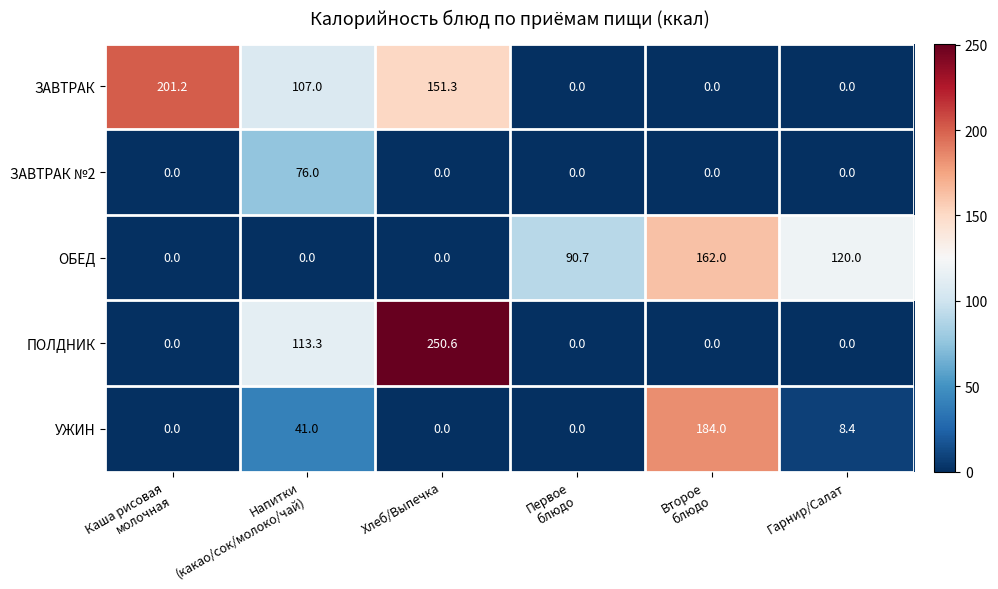

List the series in order of their peak value, lowest first.

ЗАВТРАК №2, ОБЕД, УЖИН, ЗАВТРАК, ПОЛДНИК